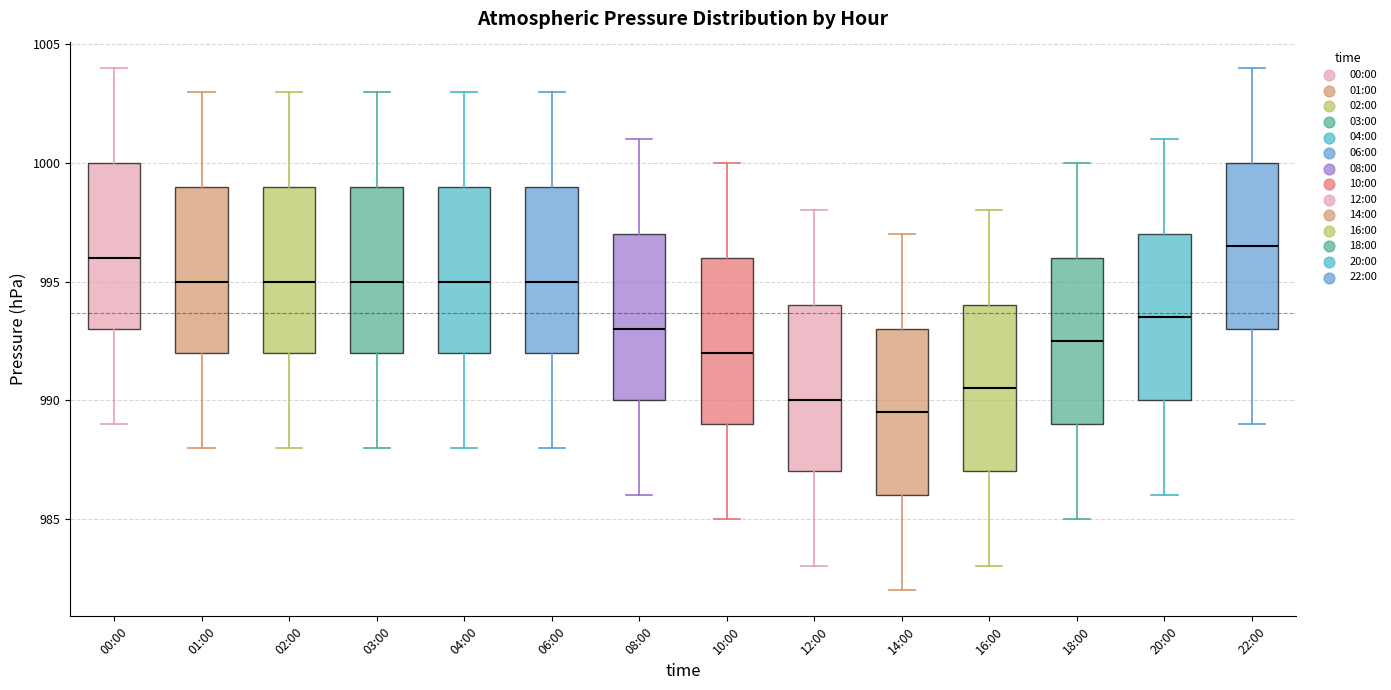

Reading left to right, read every box against the y-axis: the position of its median line, the range the box covers, and the ends of its whiskers. The values are not printed on the chart, so give them approximately, as read against the axis.

00:00: median 996.0, box 993.0 to 1000.0, whiskers 989.0 to 1004.0
01:00: median 995.0, box 992.0 to 999.0, whiskers 988.0 to 1003.0
02:00: median 995.0, box 992.0 to 999.0, whiskers 988.0 to 1003.0
03:00: median 995.0, box 992.0 to 999.0, whiskers 988.0 to 1003.0
04:00: median 995.0, box 992.0 to 999.0, whiskers 988.0 to 1003.0
06:00: median 995.0, box 992.0 to 999.0, whiskers 988.0 to 1003.0
08:00: median 993.0, box 990.0 to 997.0, whiskers 986.0 to 1001.0
10:00: median 992.0, box 989.0 to 996.0, whiskers 985.0 to 1000.0
12:00: median 990.0, box 987.0 to 994.0, whiskers 983.0 to 998.0
14:00: median 989.5, box 986.0 to 993.0, whiskers 982.0 to 997.0
16:00: median 990.5, box 987.0 to 994.0, whiskers 983.0 to 998.0
18:00: median 992.5, box 989.0 to 996.0, whiskers 985.0 to 1000.0
20:00: median 993.5, box 990.0 to 997.0, whiskers 986.0 to 1001.0
22:00: median 996.5, box 993.0 to 1000.0, whiskers 989.0 to 1004.0